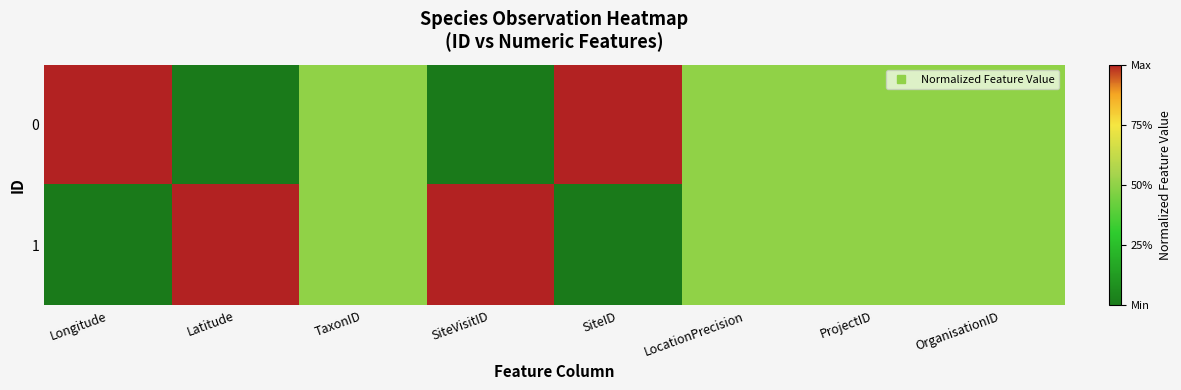

At which category is the sum across all series the highest?

Longitude